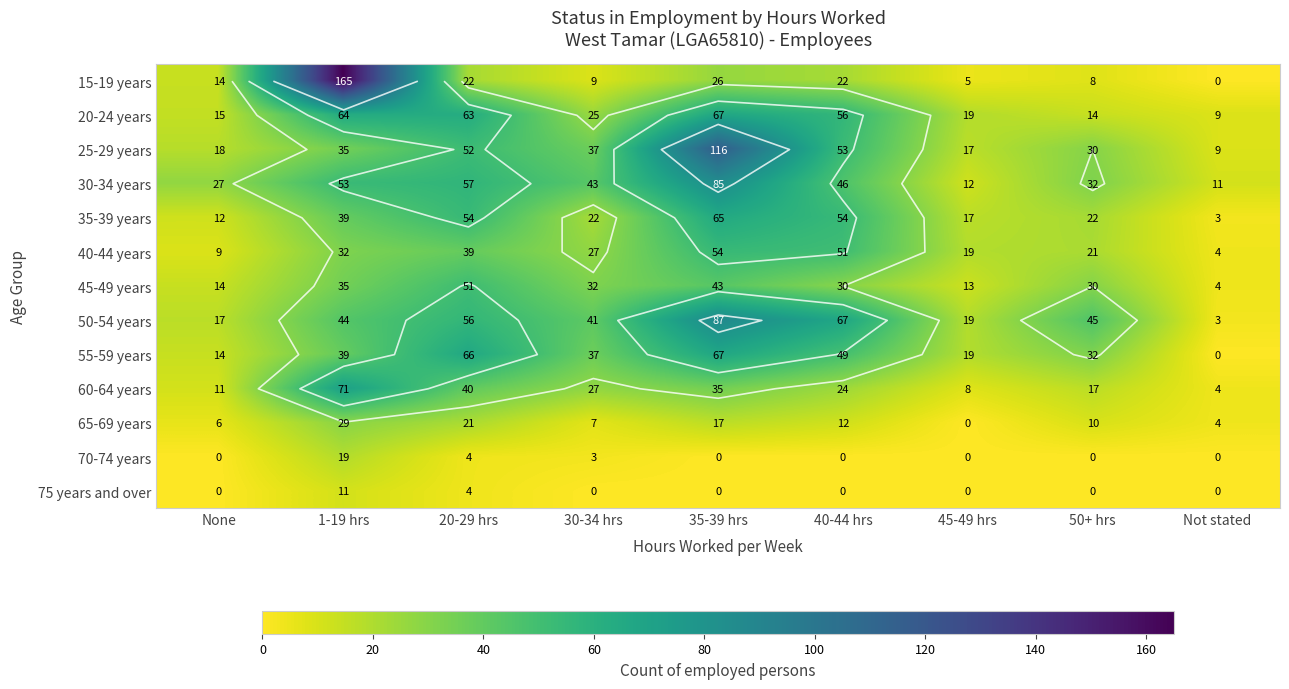

At which category does the chart reach its peak across all series?

1-19 hrs